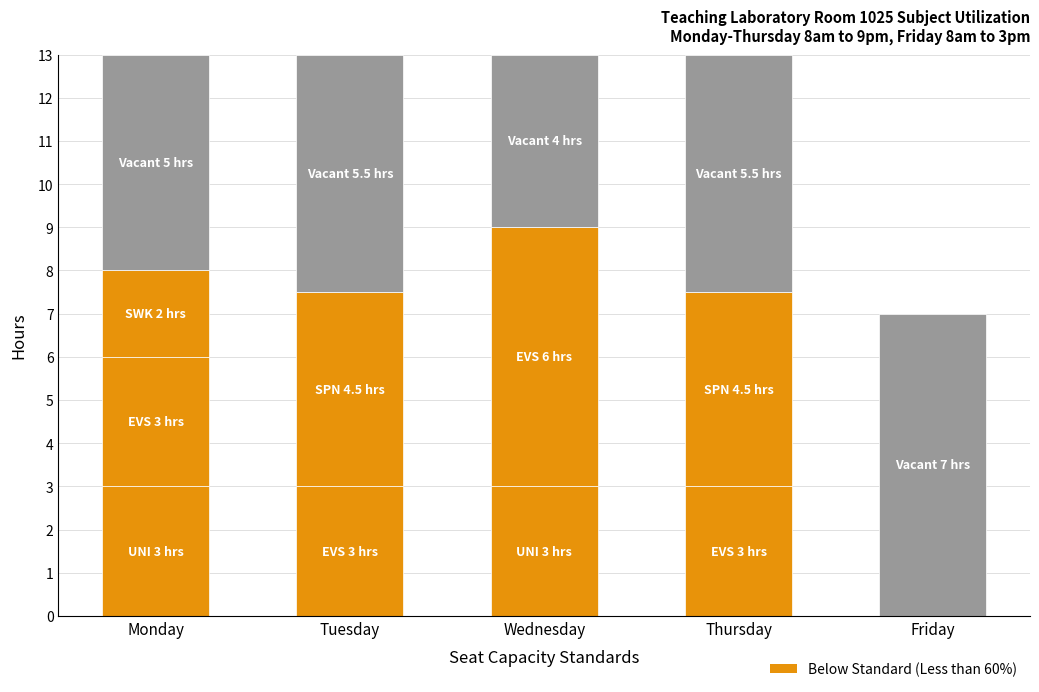

The chart shows a value of 1 at Thursday. True or false?

False